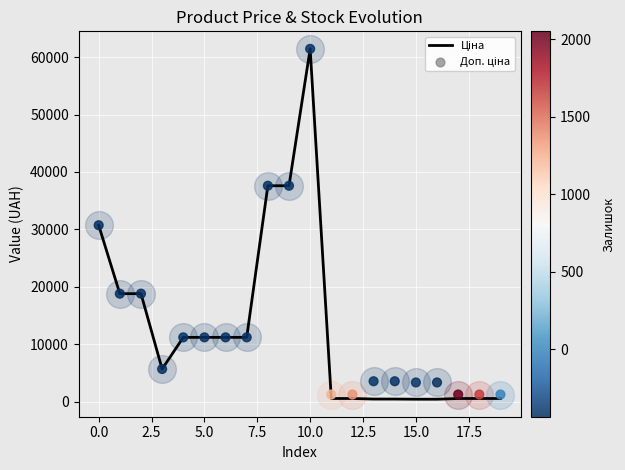

Which series has the largest Y range (max minus min)?

Ціна (flight path)